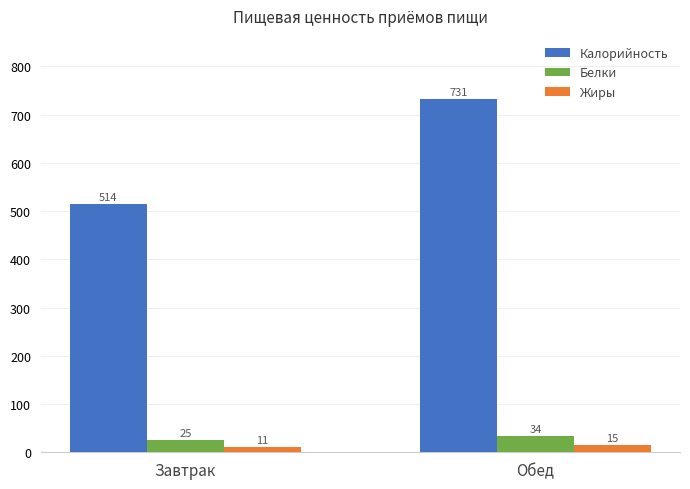

What are all the series names shown in the legend?

Калорийность, Белки, Жиры